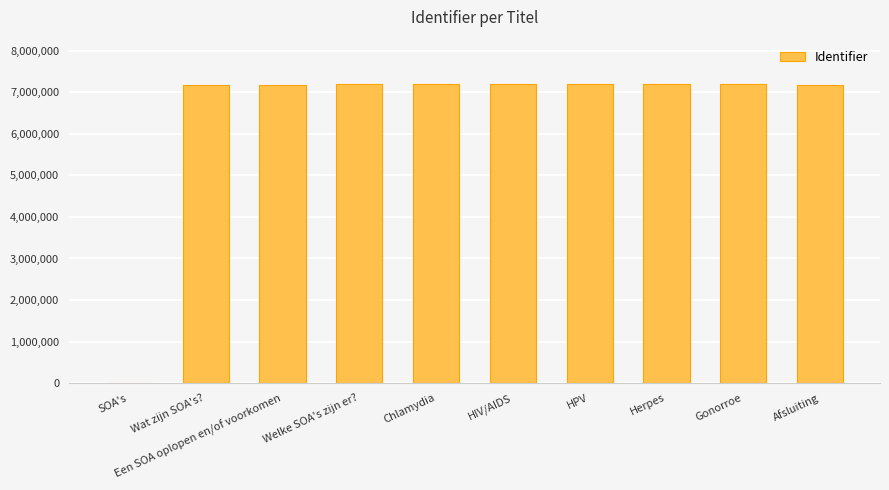

True or false: the data shows 7191042 at Welke SOA's zijn er?.

True